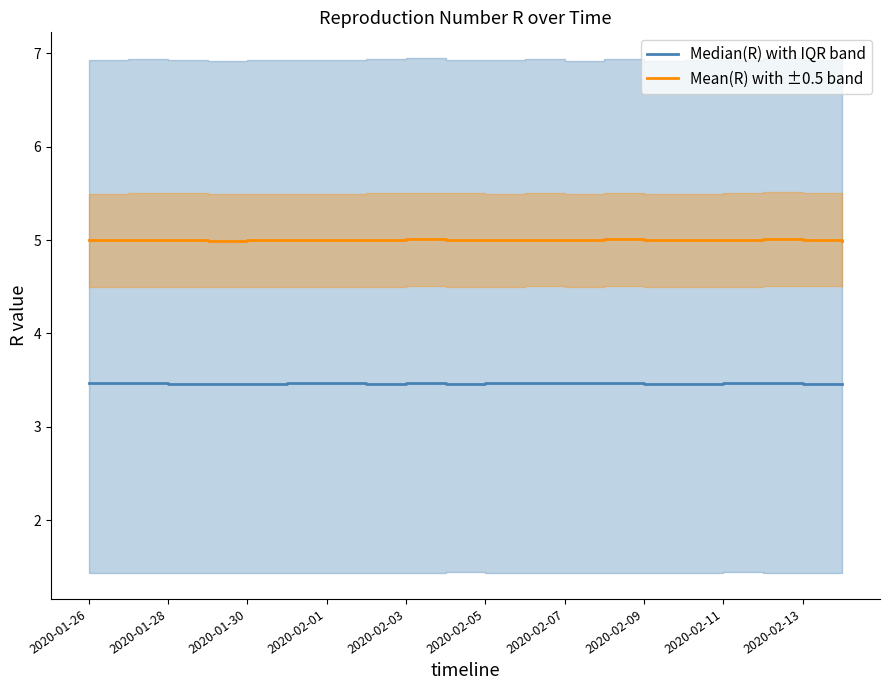

At how many categories does at least one series exceed 4?

20